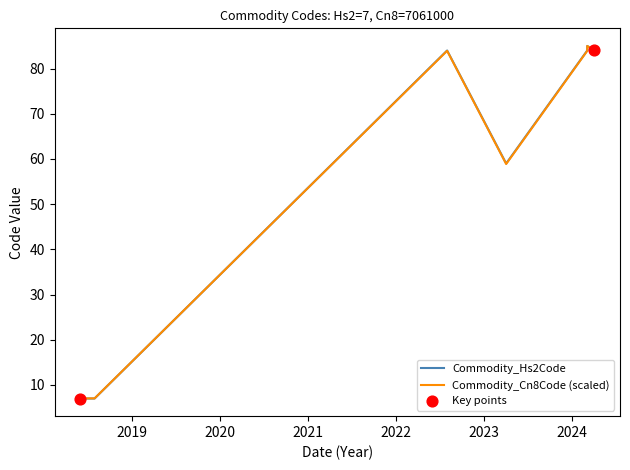

Is the value of Commodity_Cn8Code (scaled) at 2019 greater than the value of Commodity_Hs2Code at 2023?

No